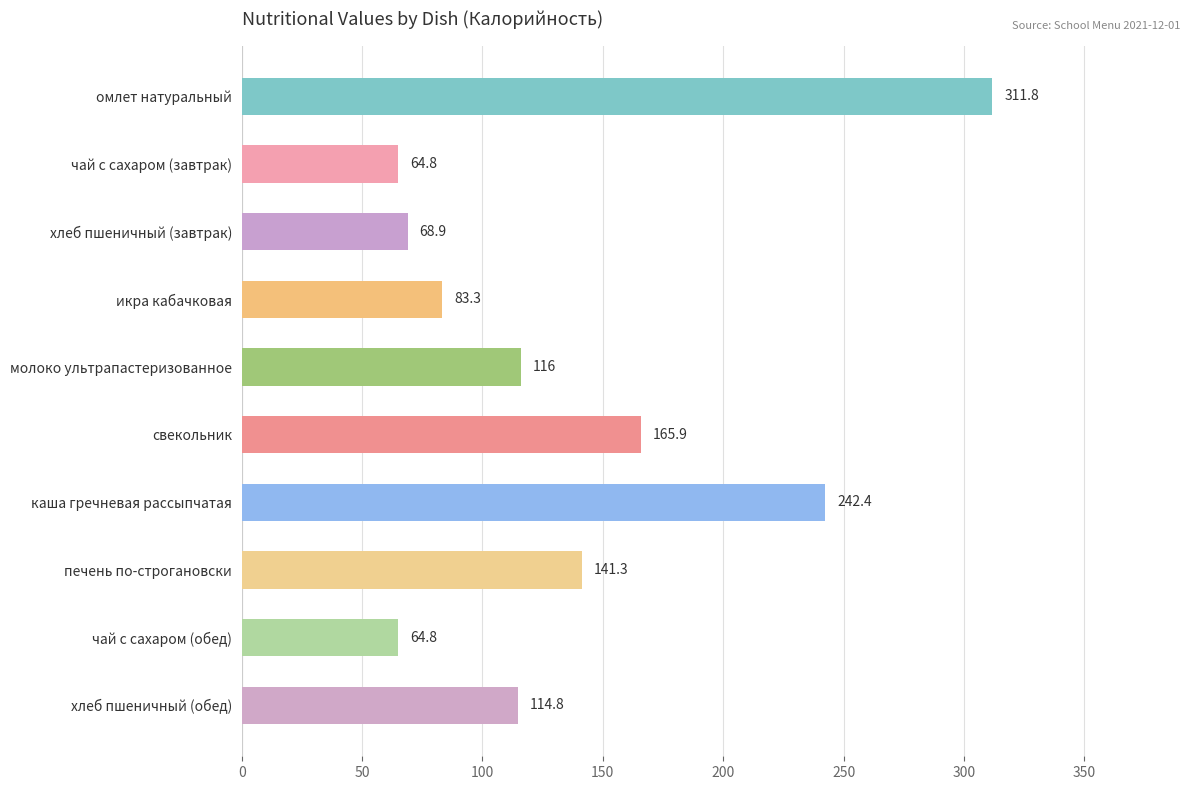

At which label is the value closest to 188?

свекольник